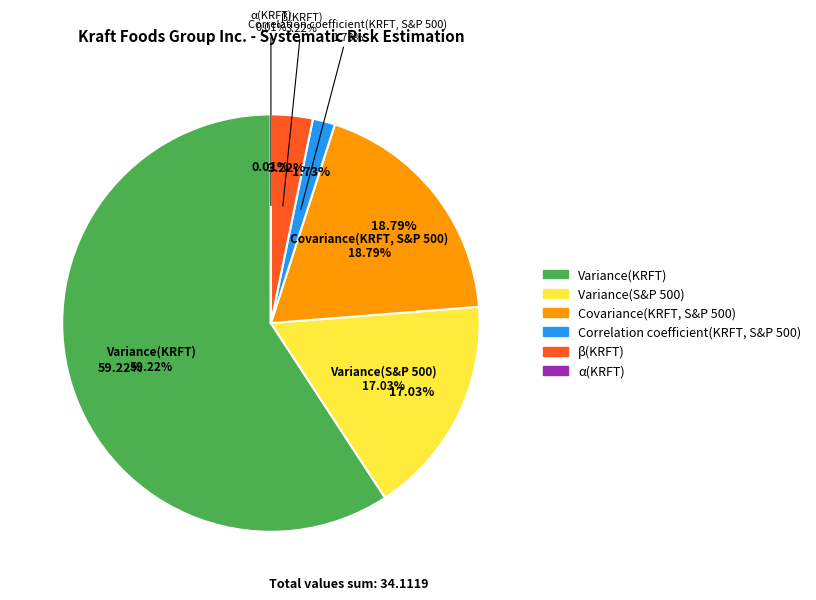

Which category has the biggest portion of the pie?

Variance(KRFT)